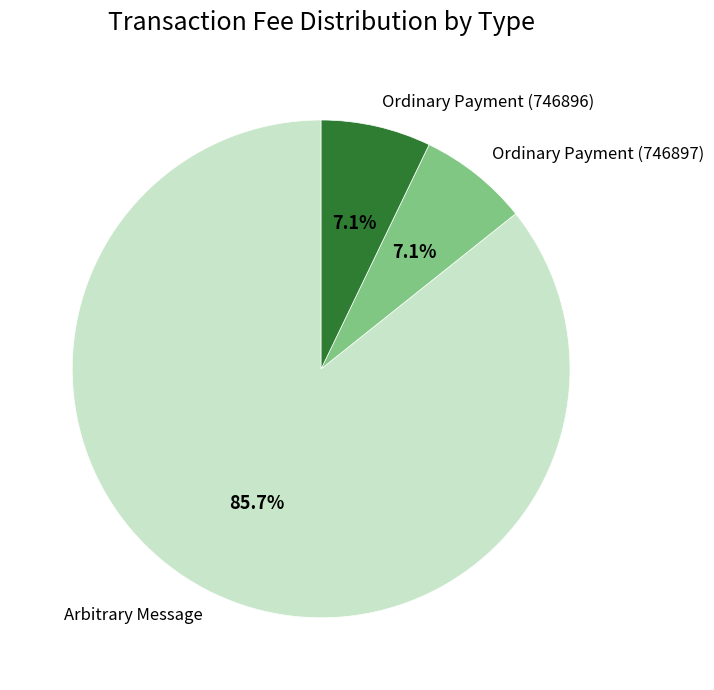

Is it true that Ordinary Payment (746897) is 21% of the pie?

False